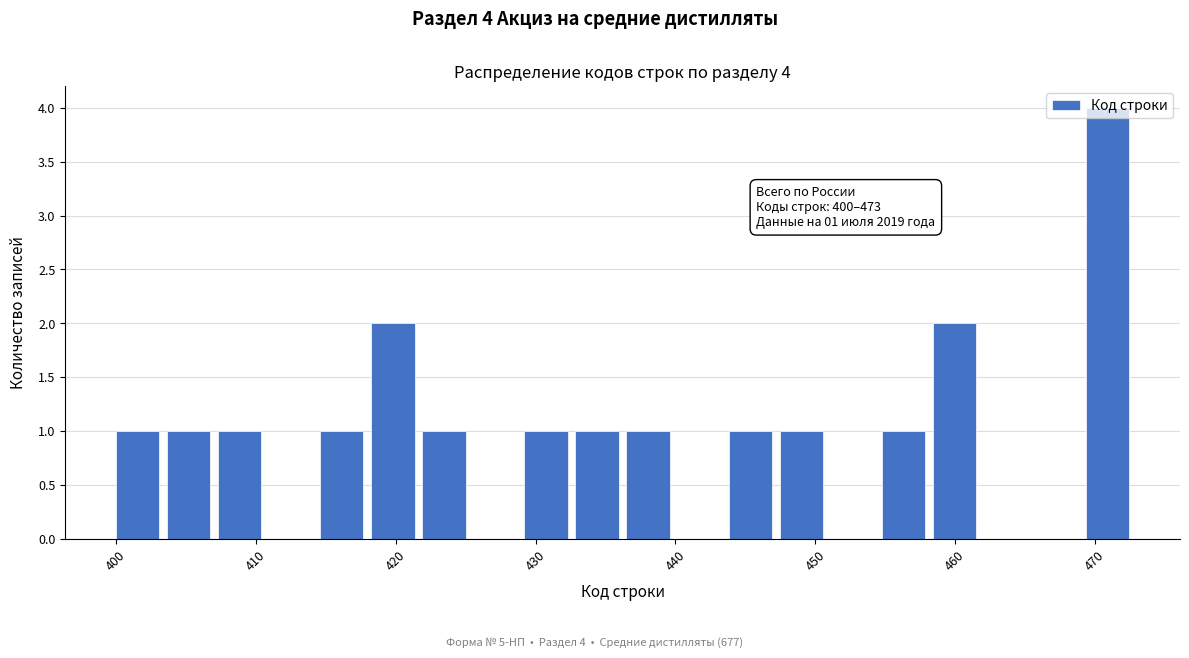

Read against the x-axis, roughly where is the centre of the tallest bar?

471